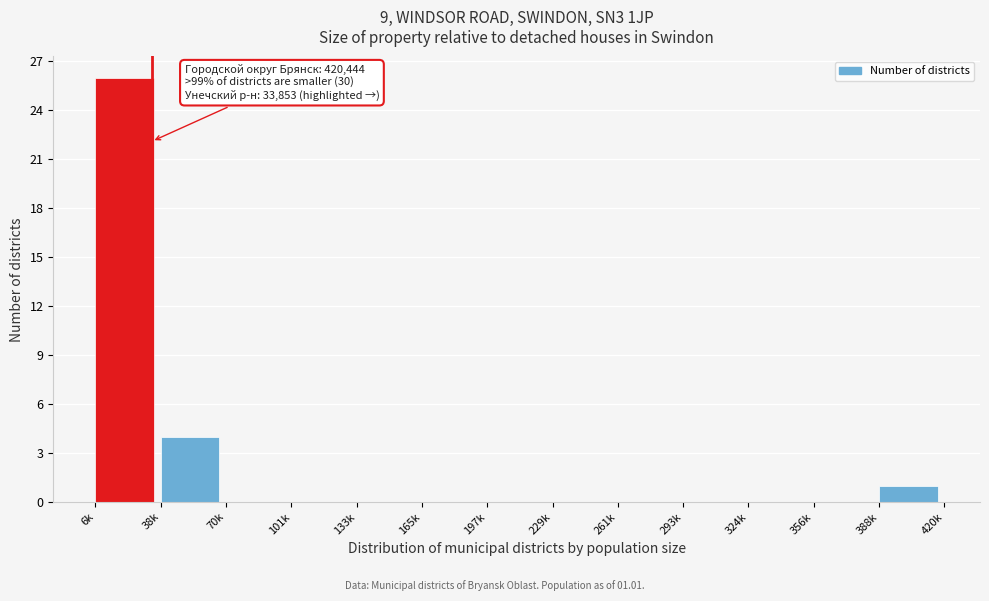

Reading right to left, extract all data points from this chart.

388k=1	356k=0	324k=0	293k=0	261k=0	229k=0	197k=0	165k=0	133k=0	101k=0	70k=0	38k=4	6k=26